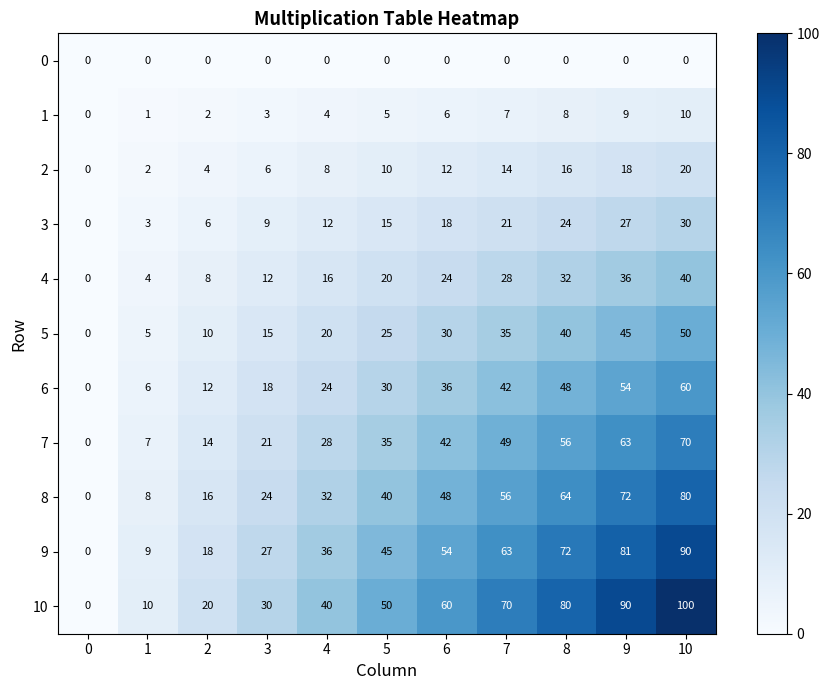

Read the 6 value at 8.

48